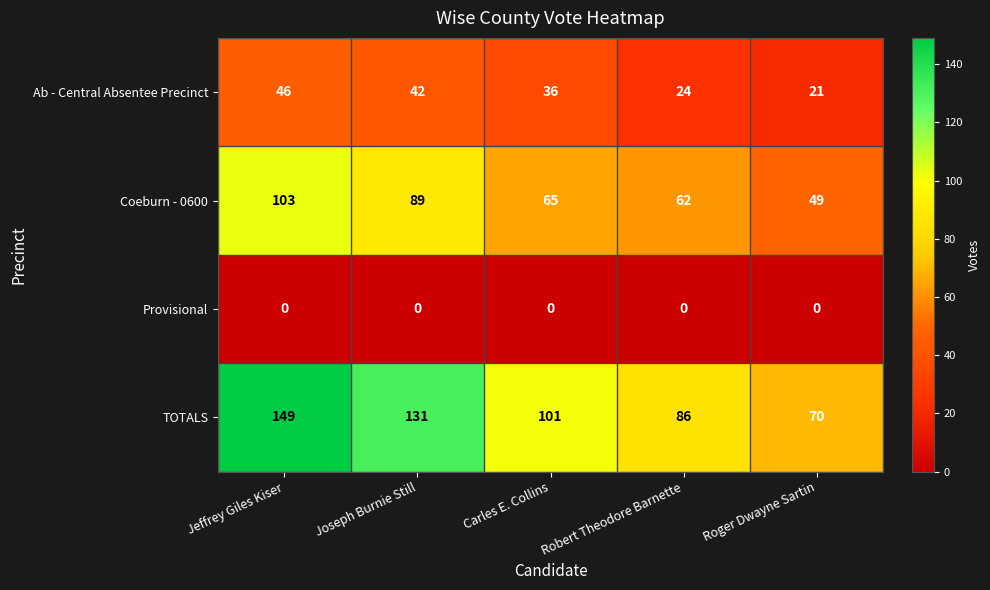

Rank the series at Carles E. Collins from highest to lowest value.

TOTALS, Coeburn - 0600, Ab - Central Absentee Precinct, Provisional